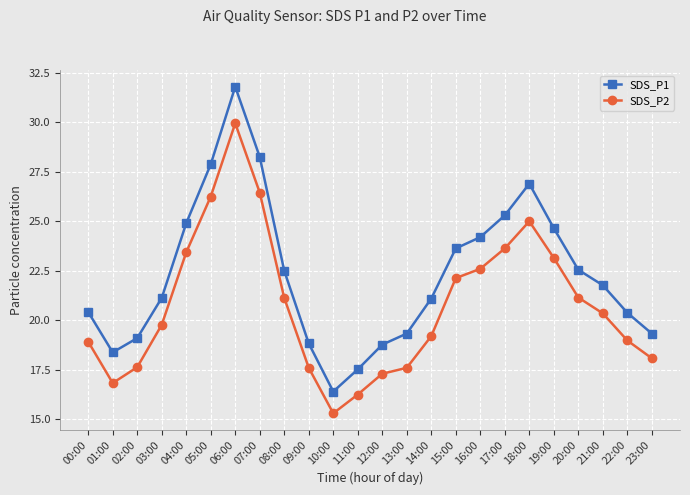

Is this an area chart (filled region under the line)?

No